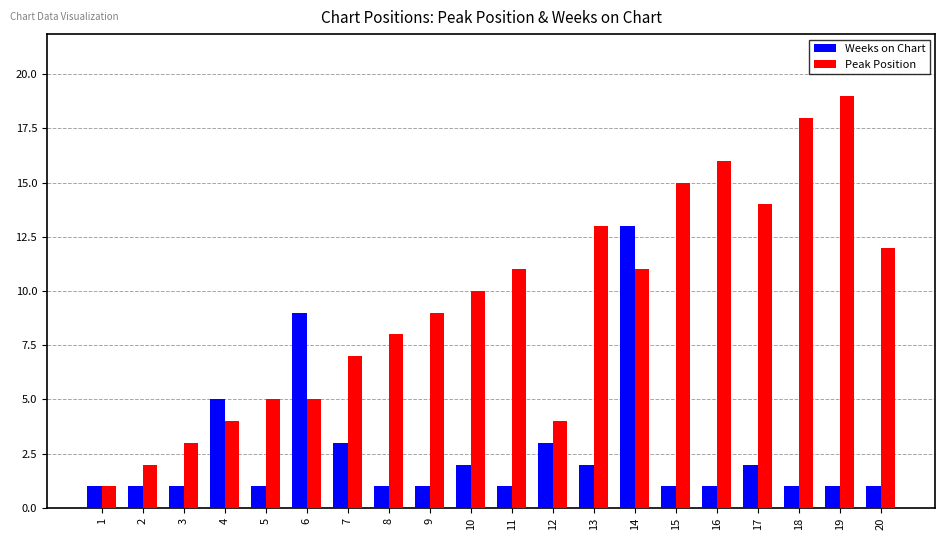

Are the bars horizontal?

No